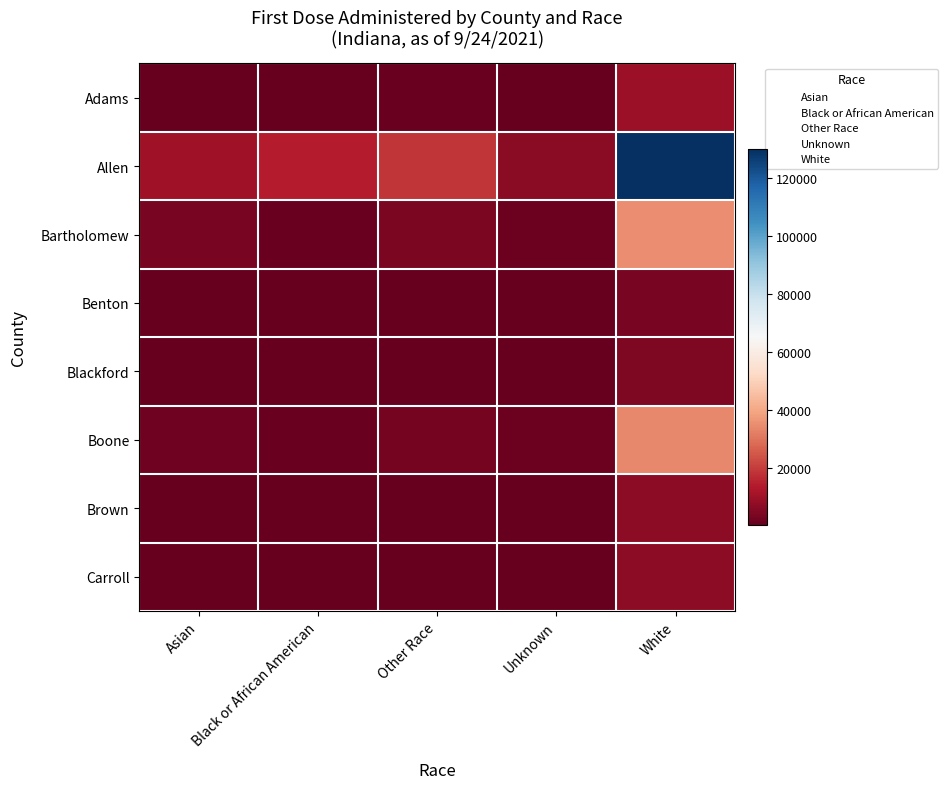

What is the maximum value shown in the chart?

130183